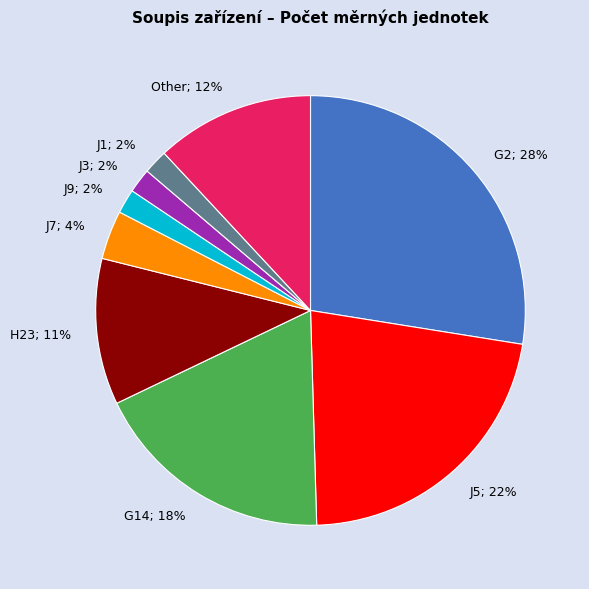

To the nearest percent, what portion does J1; 2% represent?

2%